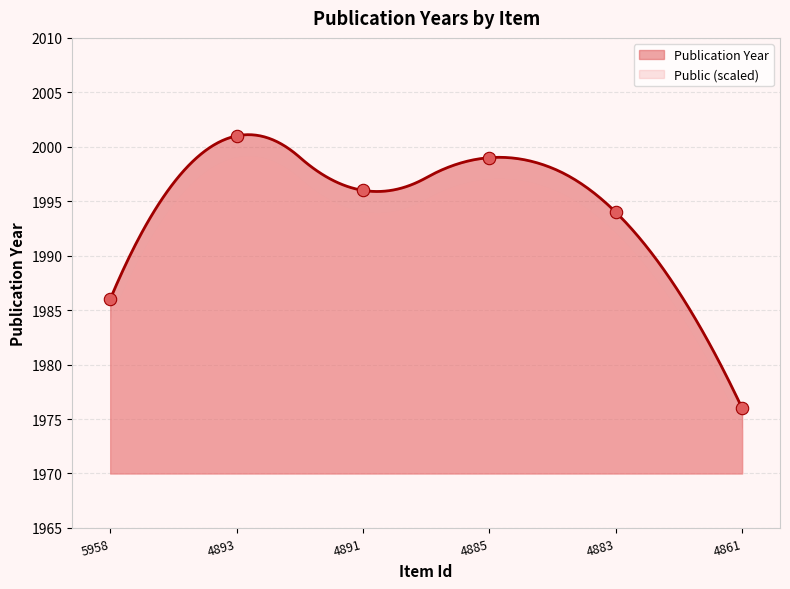

What is the change in value from 4883 to 4861?

-18